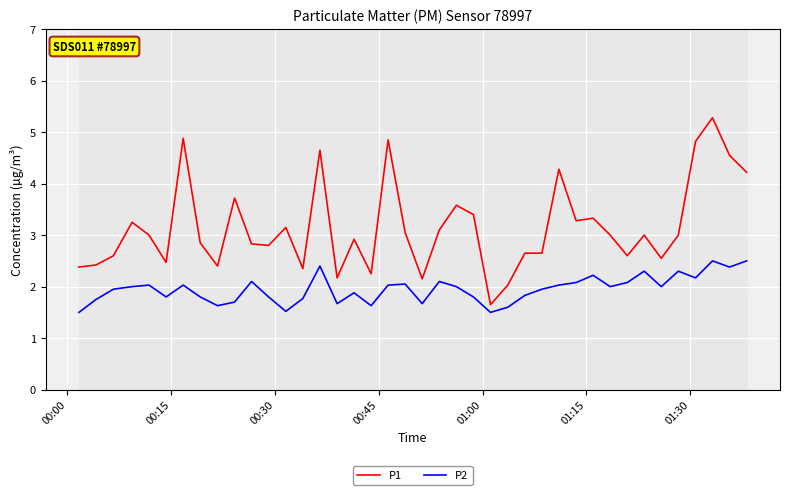

True or false: P2 and P1 cross at least once.

False